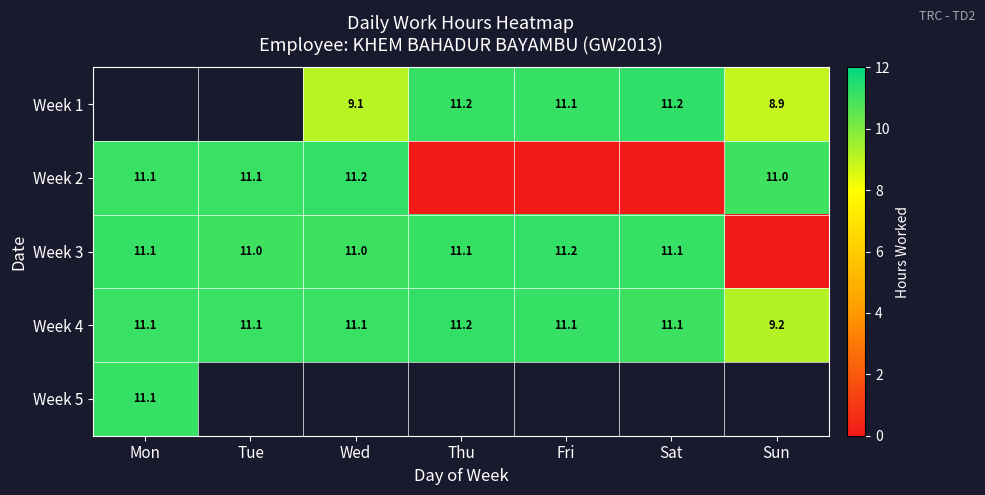

True or false: Week 1 has a value of 9.1 at Wed.

True